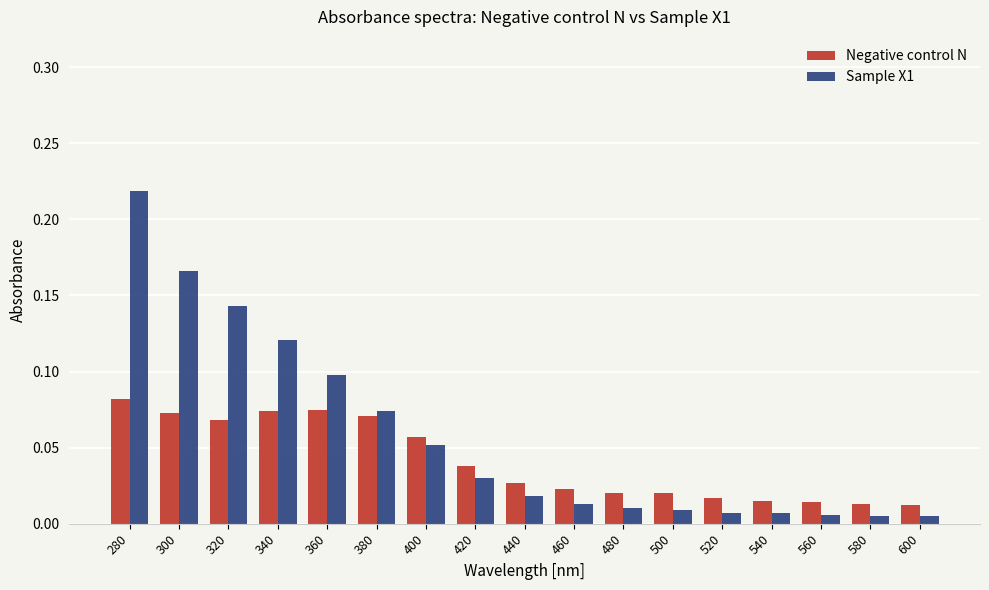

Rank the series at 540 from lowest to highest value.

Sample X1, Negative control N